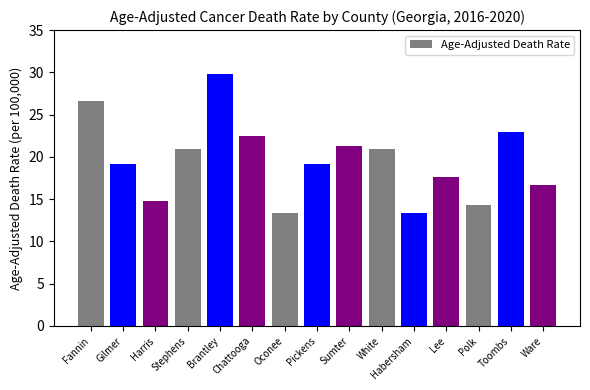

What is the sum of the values at Gilmer and Toombs?

42.1